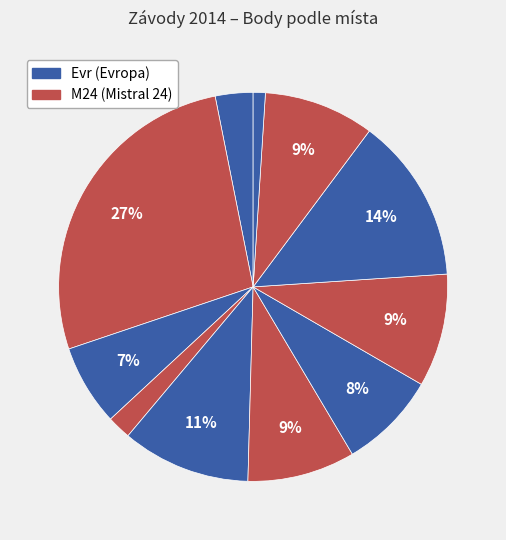

Count the number of slices in the pie.

11